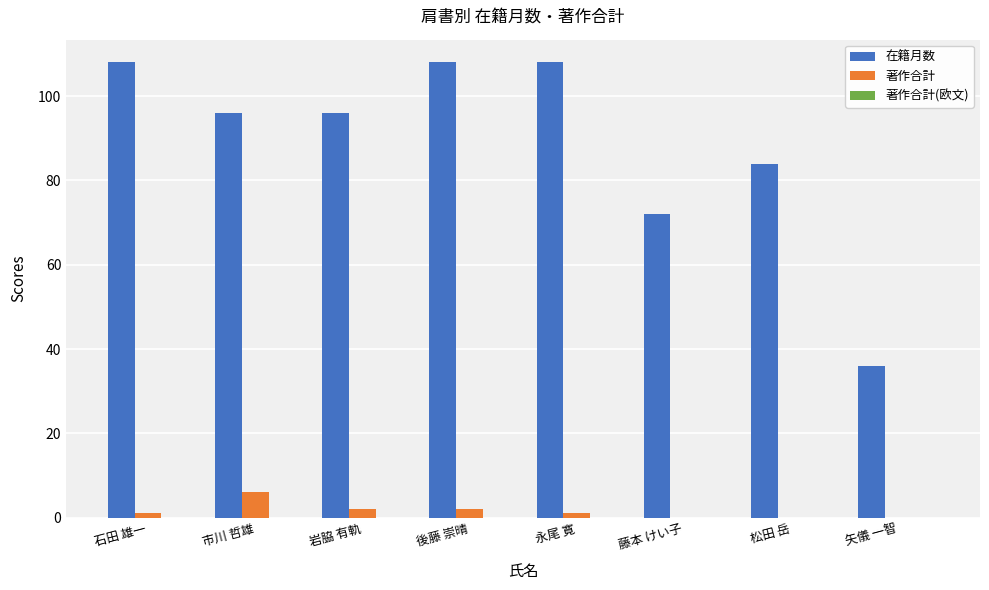

What is the highest value of the 著作合計 series?

6